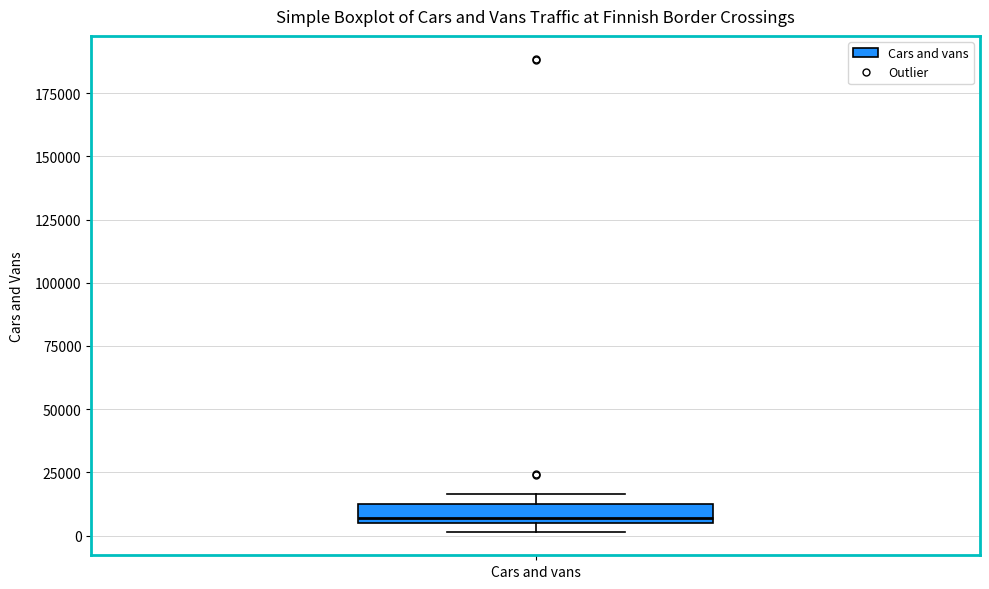

Where is the lower edge of the box for Cars and vans on the y-axis? The values are not printed on the chart, so give them approximately, as read against the axis.

5000